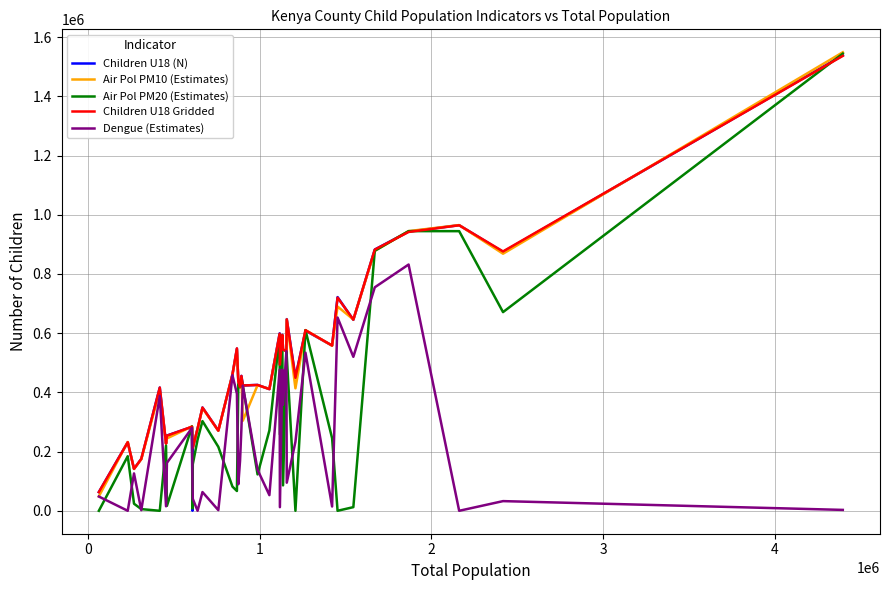

What is the greatest value displayed?

1548999